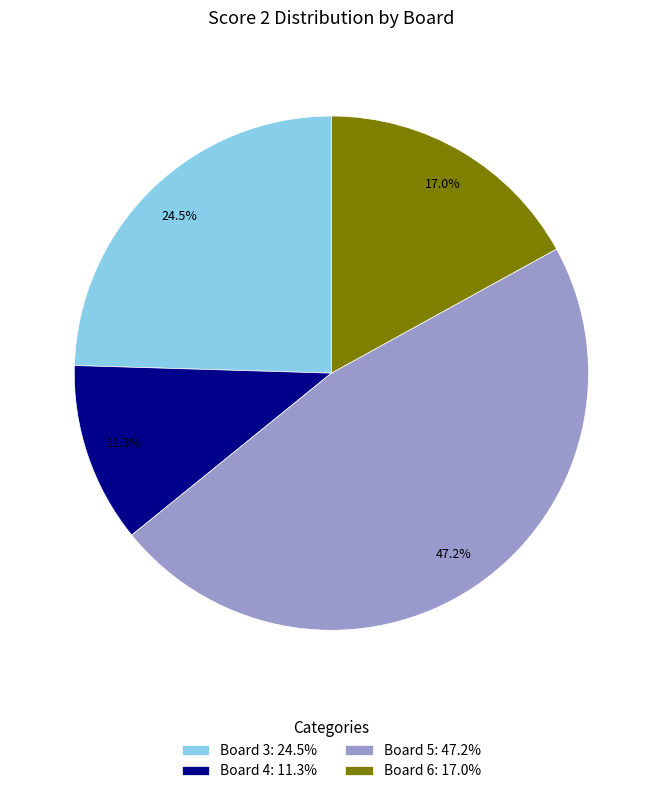

Count the number of slices in the pie.

4